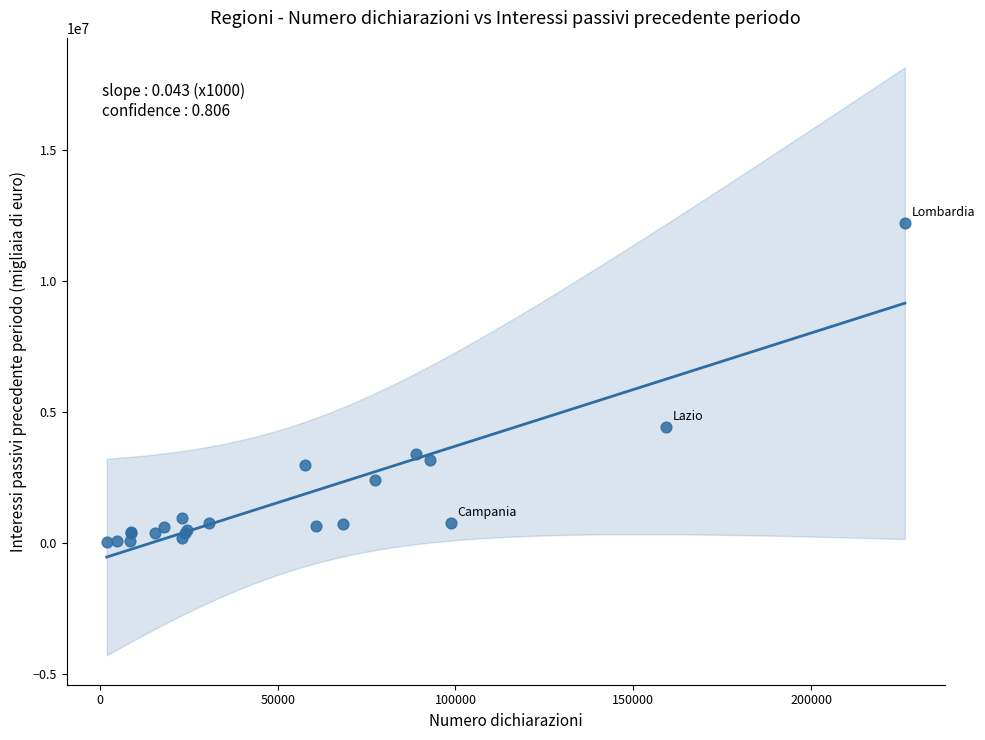

What Y value in the scatter plot is closest to 6126605?

4422656